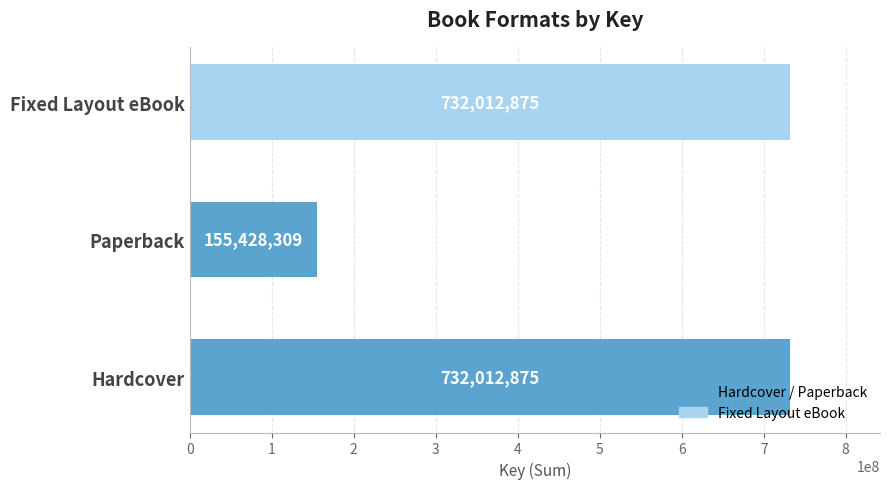

What is the sum of the values at Fixed Layout eBook and Hardcover?

1464025750